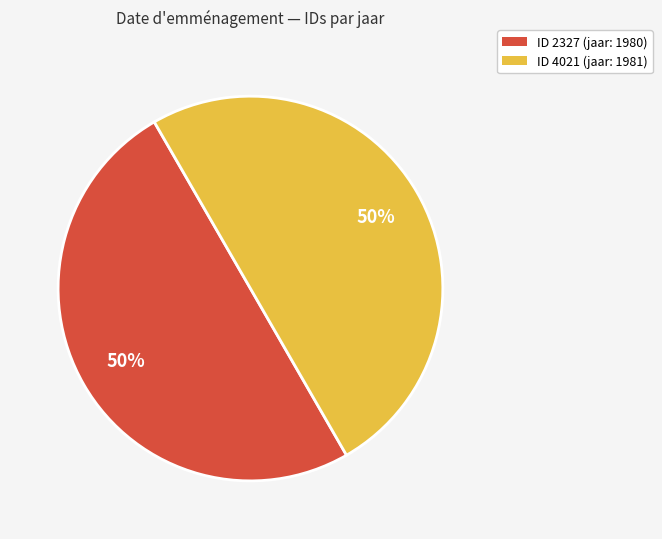

To the nearest percent, what is the average slice percentage?

50%